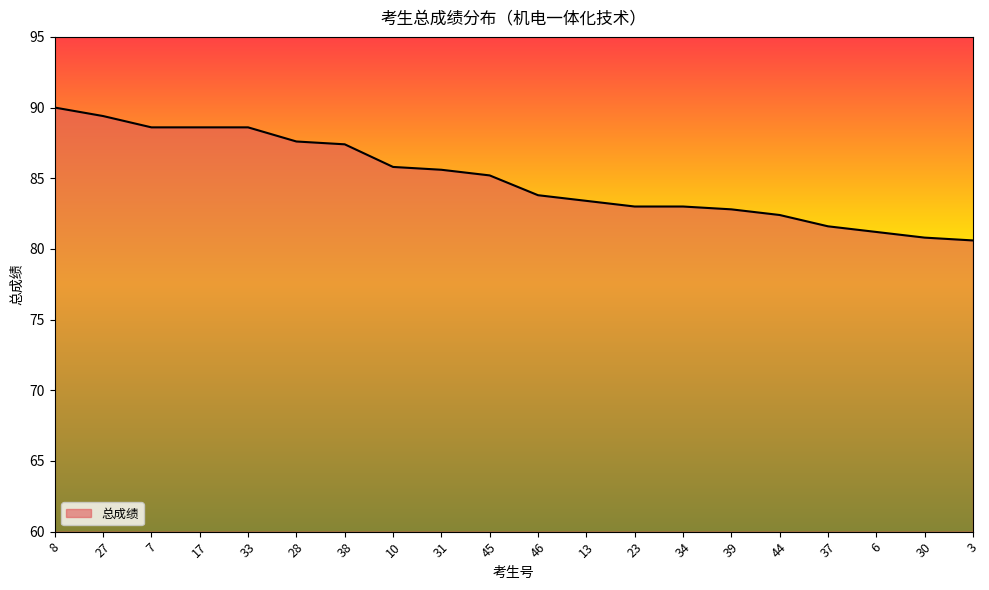

The chart shows a value of 80.8 at 30. True or false?

True